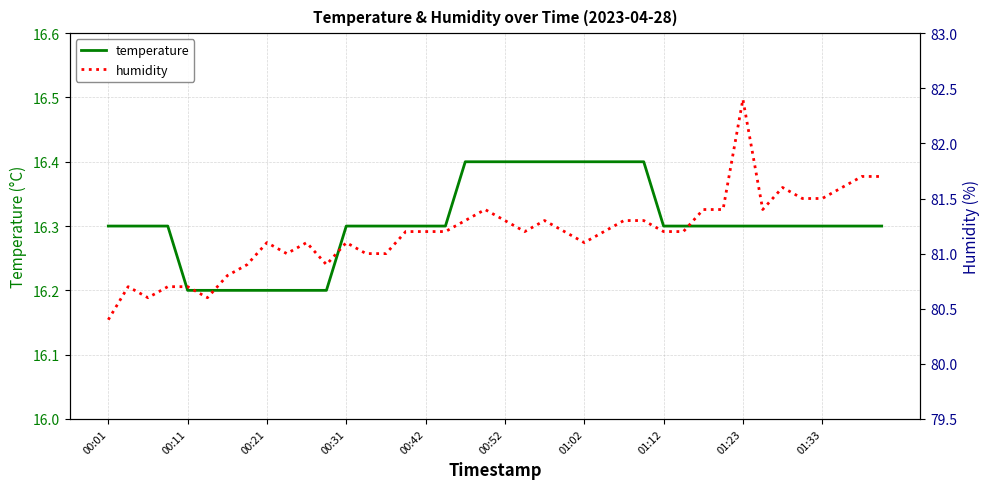

What is the smallest value displayed?

16.2